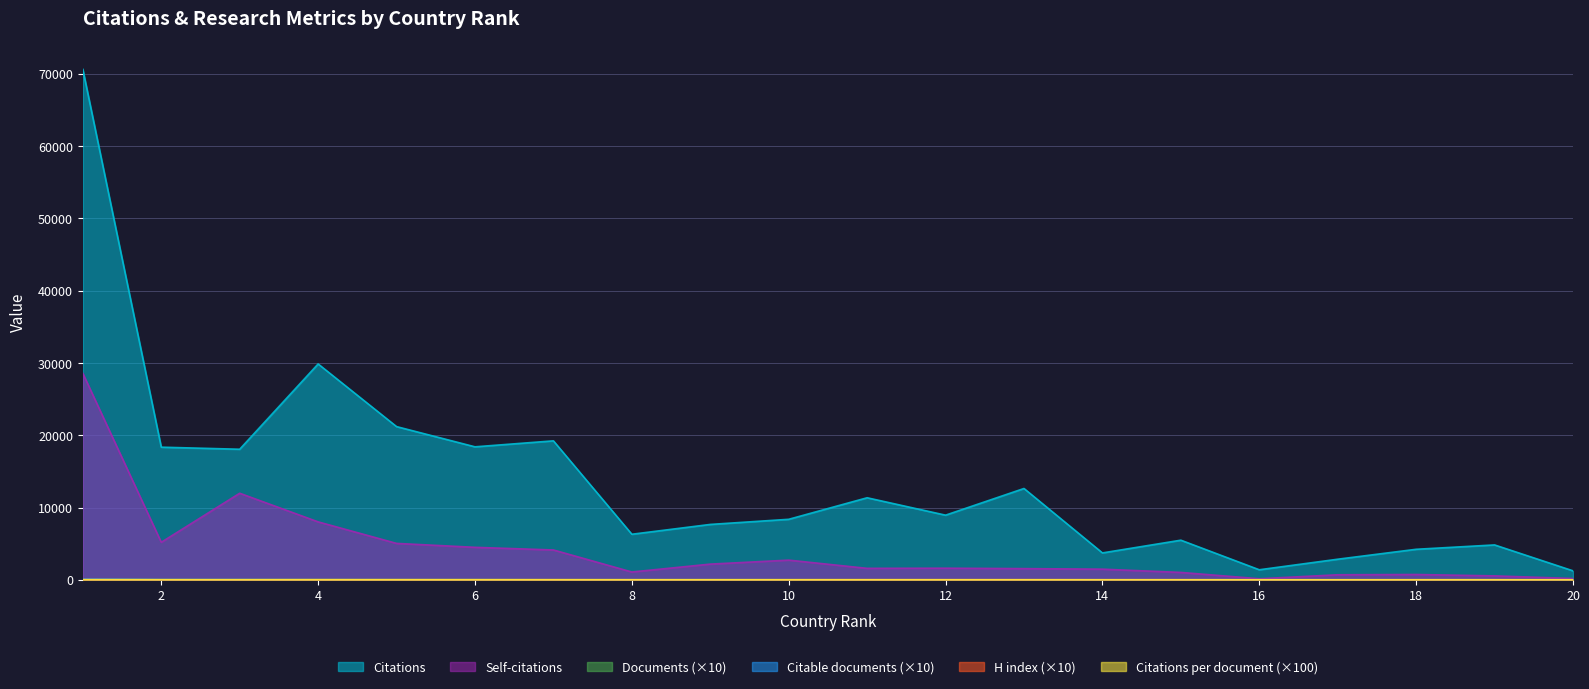

The Self-citations series shows 4494.0 at 6. True or false?

True